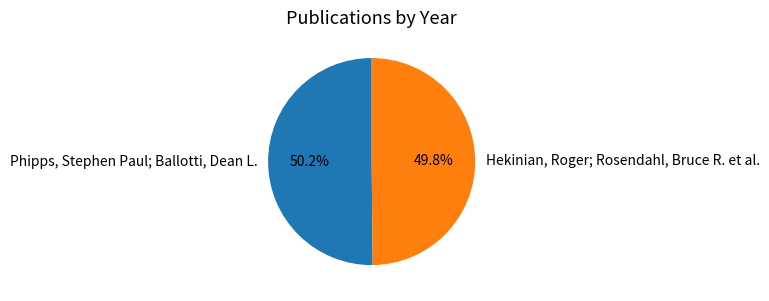

How many segments does this pie chart have?

2